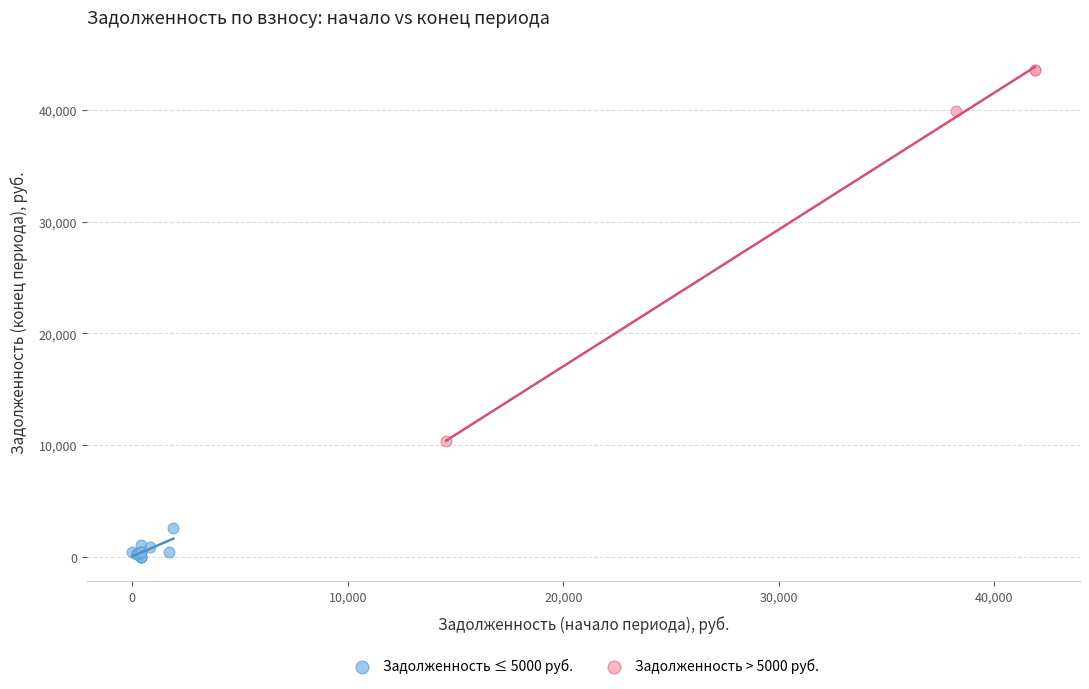

Which series reaches the maximum Y coordinate?

Задолженность > 5000 руб.